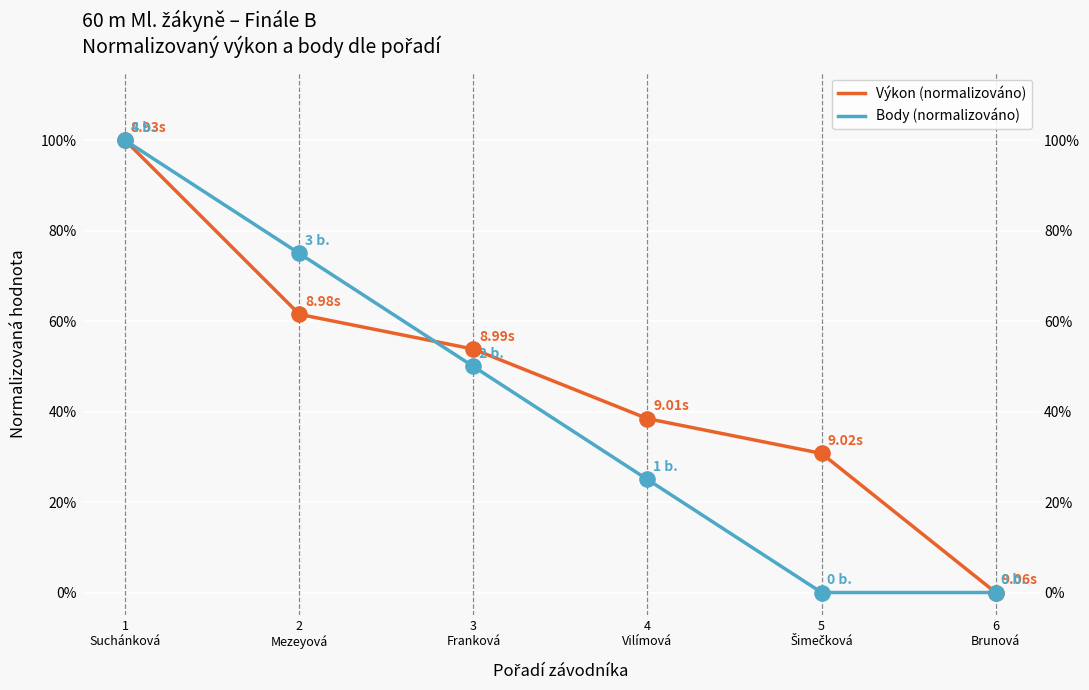

Which series has the widest spread of Y values?

Výkon (normalizováno)